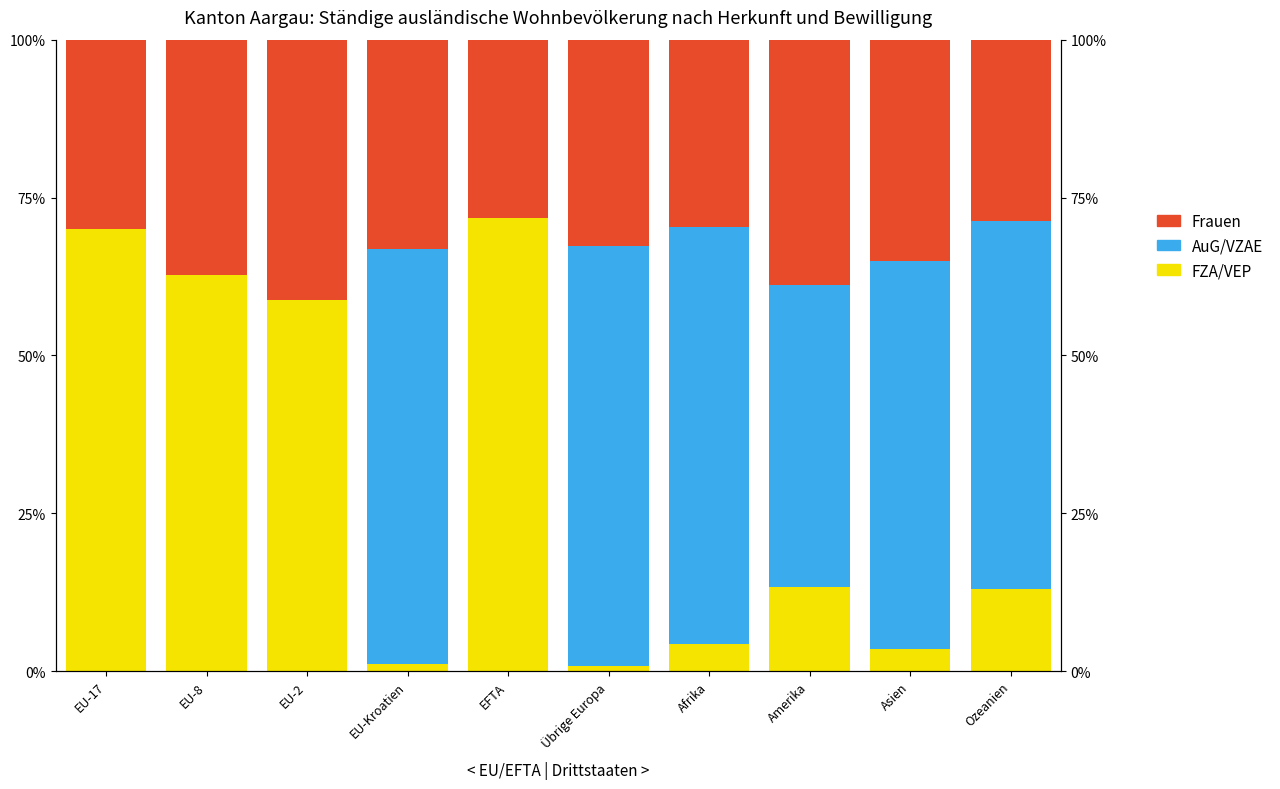

What is the label of the 4th bar from the left?

EU-Kroatien